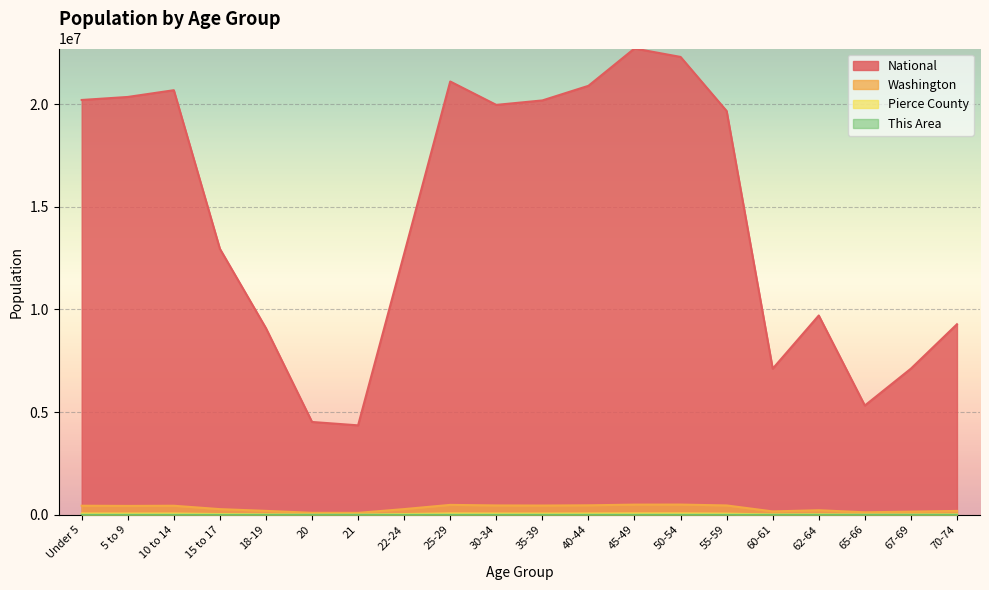

Between 22-24 and 35-39, which series saw the biggest shift?

National